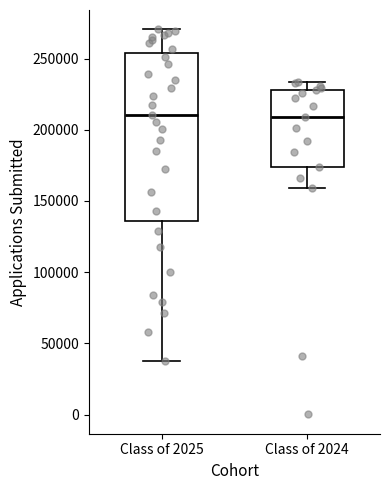

Where is the upper edge of the box for Class of 2025 on the y-axis? The values are not printed on the chart, so give them approximately, as read against the axis.

255000